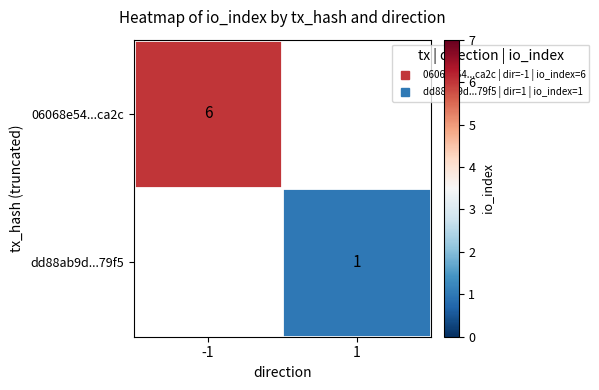

What is the maximum value shown in the chart?

6.0